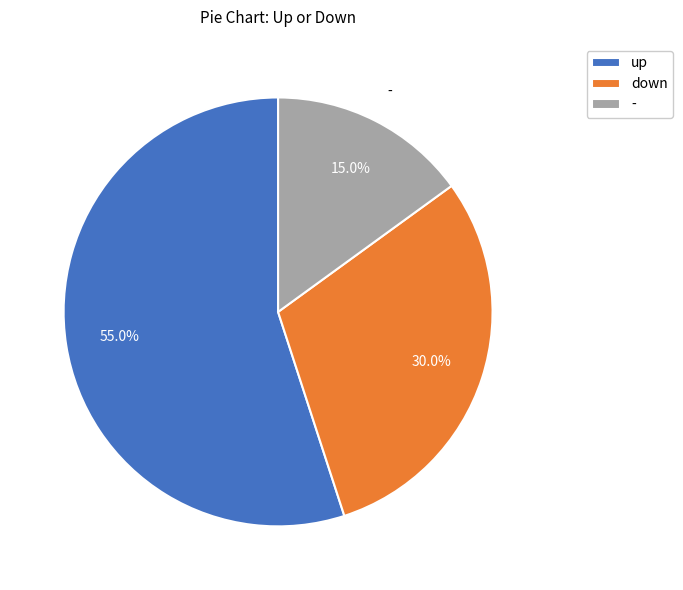

True or false: - accounts for 20% of the total.

False